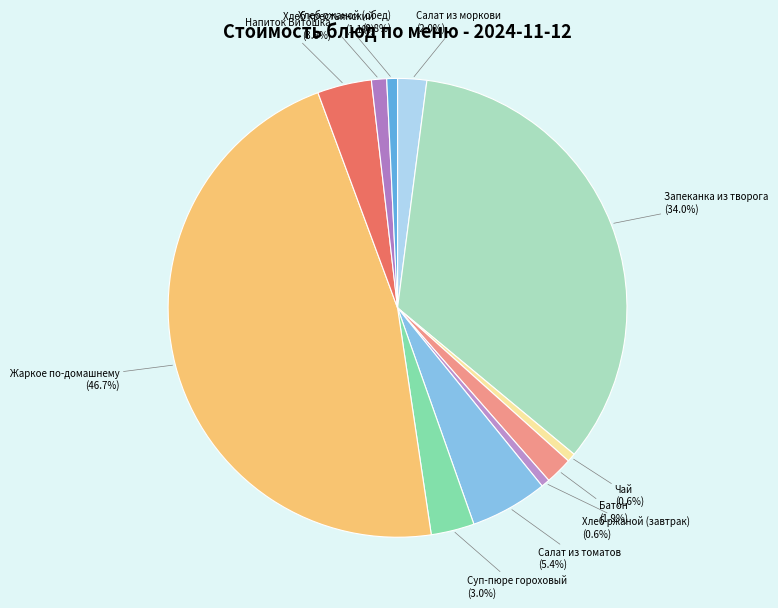

To the nearest percent, what portion does Салат из томатов represent?

5%